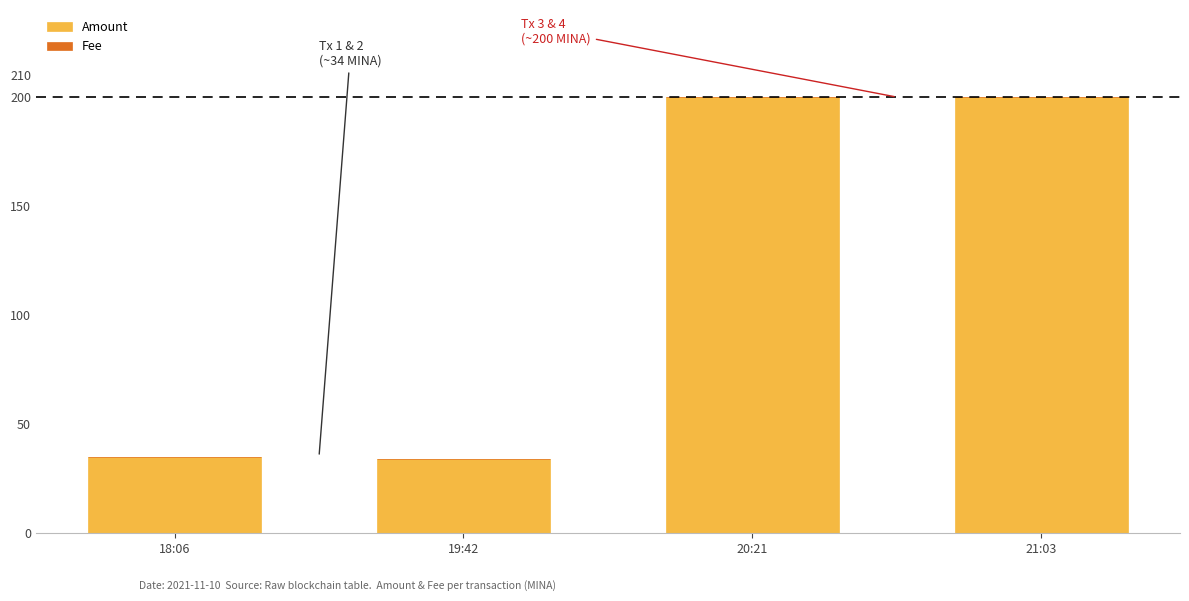

What is the sum of all Amount values?

468.9